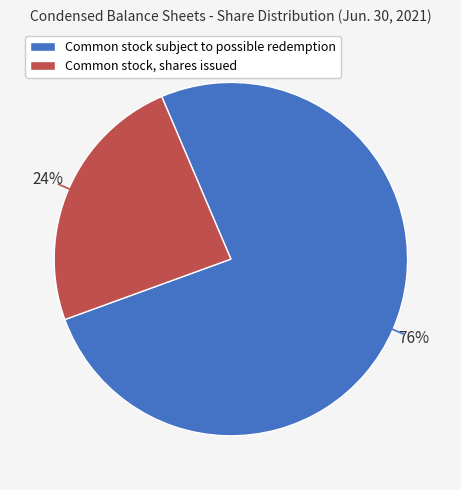

Do Common stock subject to possible redemption and Common stock, shares issued together represent more than half of the pie?

Yes